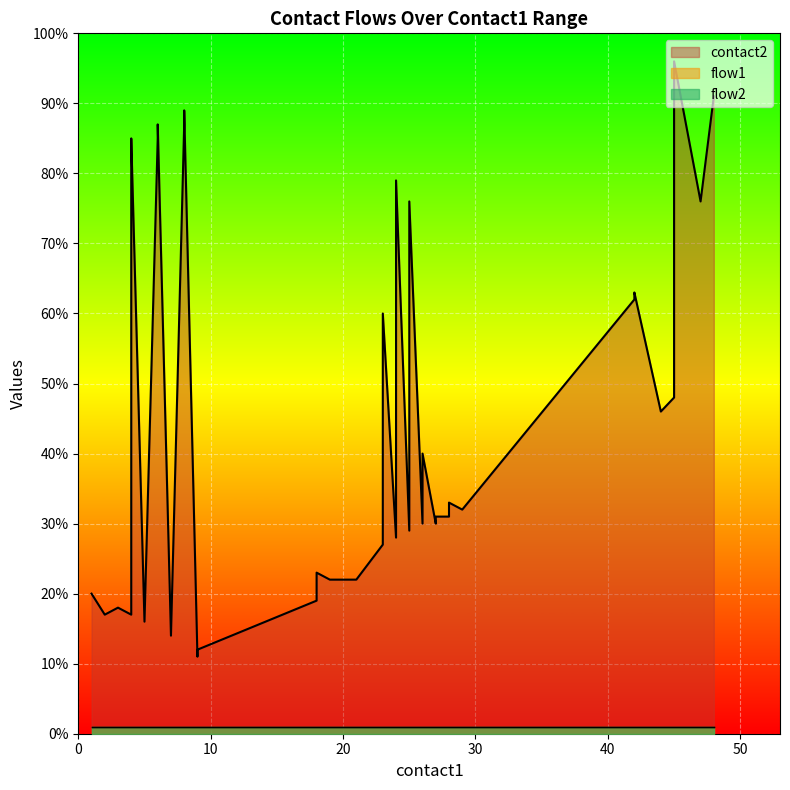

Reading right to left, transcribe all the data shown in this chart.

contact2: 39=91	38=76	37=96	36=92	35=48	34=46	33=63	32=62	31=32	30=33	29=31	28=31	27=30	26=40	25=30	24=76	23=29	22=79	21=28	20=60	19=27	18=22	17=22	16=23	15=22	14=19	13=12	12=11	11=89	10=87	9=14	8=87	7=85	6=16	5=85	4=84	3=17	2=18	1=17	0=20
flow1: 39=1	38=1	37=1	36=1	35=1	34=1	33=1	32=1	31=1	30=1	29=1	28=1	27=1	26=1	25=1	24=1	23=1	22=1	21=1	20=1	19=1	18=1	17=1	16=1	15=1	14=1	13=1	12=1	11=1	10=1	9=1	8=1	7=1	6=1	5=1	4=1	3=1	2=1	1=1	0=1
flow2: 39=1	38=1	37=1	36=1	35=1	34=1	33=1	32=1	31=1	30=1	29=1	28=1	27=1	26=1	25=1	24=1	23=1	22=1	21=1	20=1	19=1	18=1	17=1	16=1	15=1	14=1	13=1	12=1	11=1	10=1	9=1	8=1	7=1	6=1	5=1	4=1	3=1	2=1	1=1	0=1